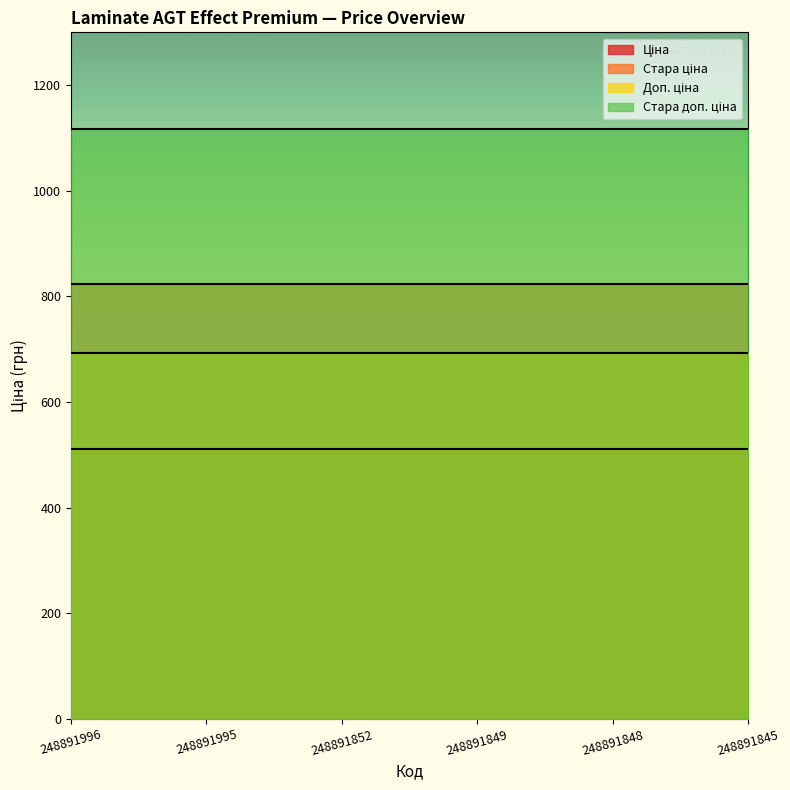

What are all the series names shown in the legend?

Ціна, Стара ціна, Доп. ціна, Стара доп. ціна